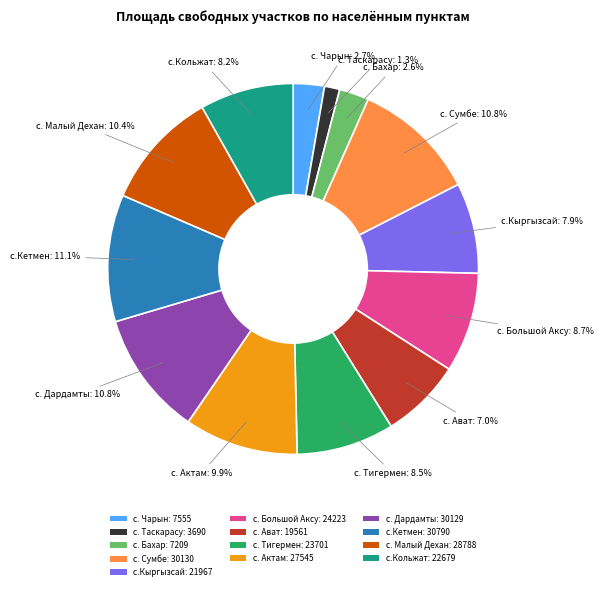

How many slices are in this pie chart?

13